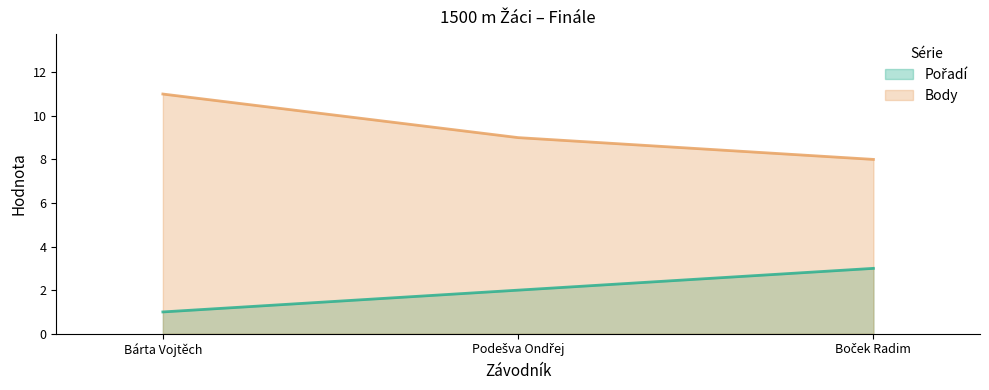

Which category has the highest value in the Pořadí series?

Boček Radim